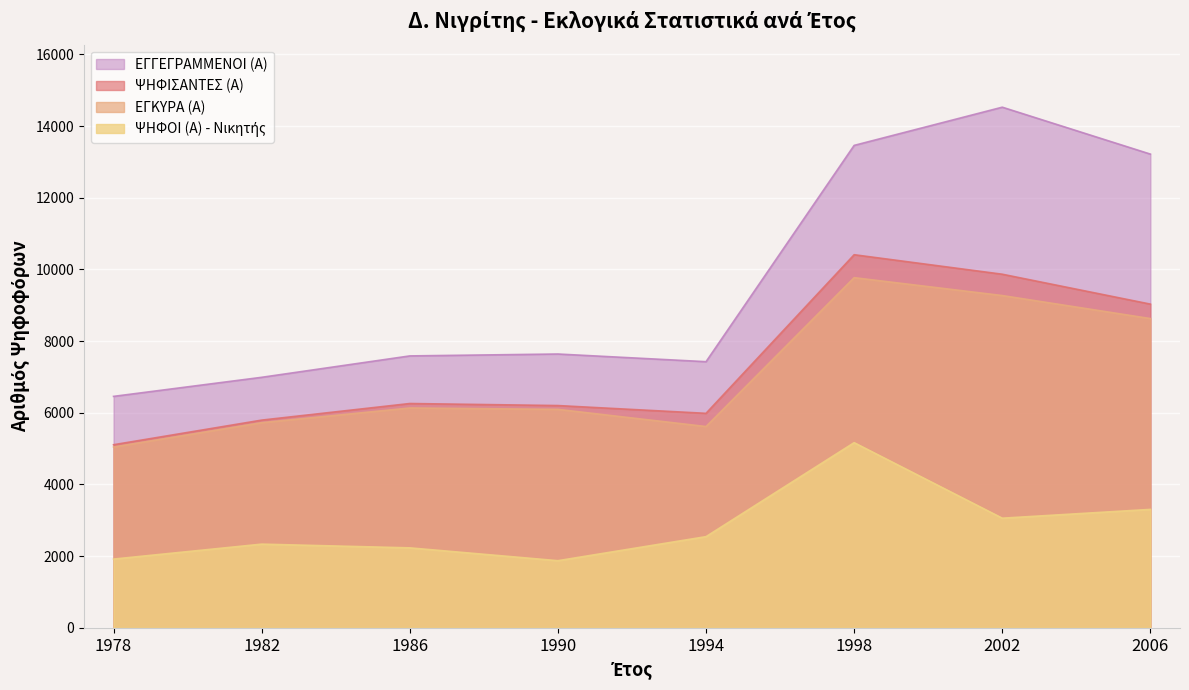

True or false: ΕΓΚΥΡΑ (Α) and ΨΗΦΙΣΑΝΤΕΣ (Α) intersect in this chart.

False